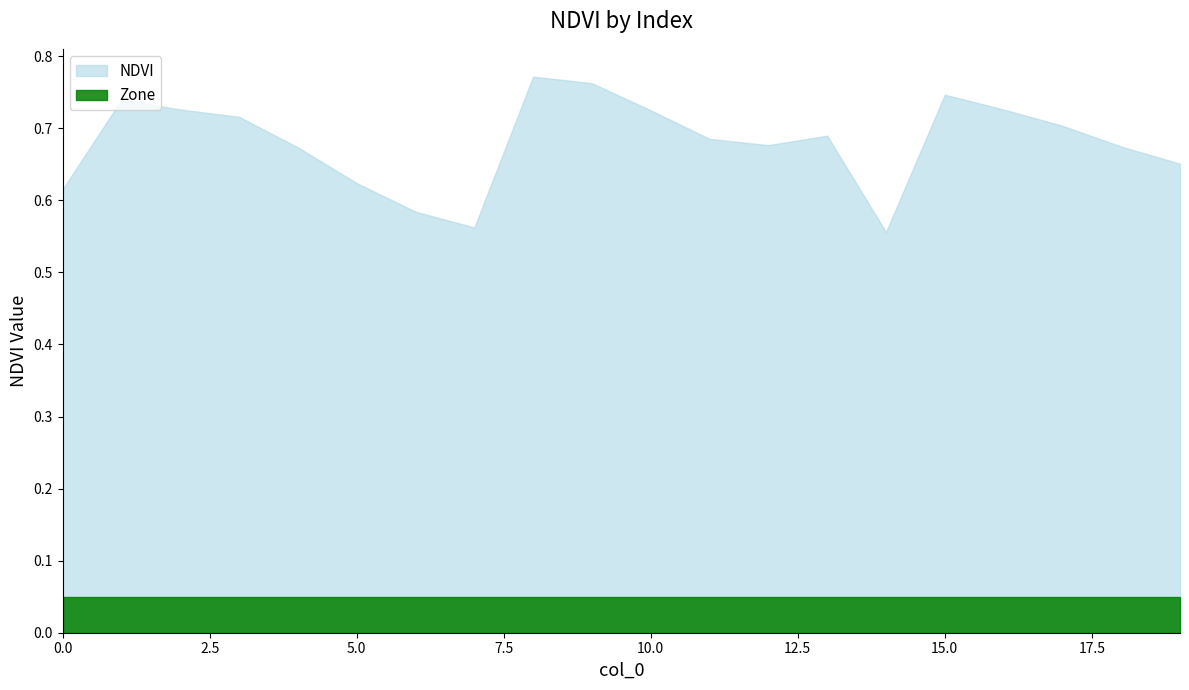

The chart shows a value of 1.1 at 11. True or false?

False